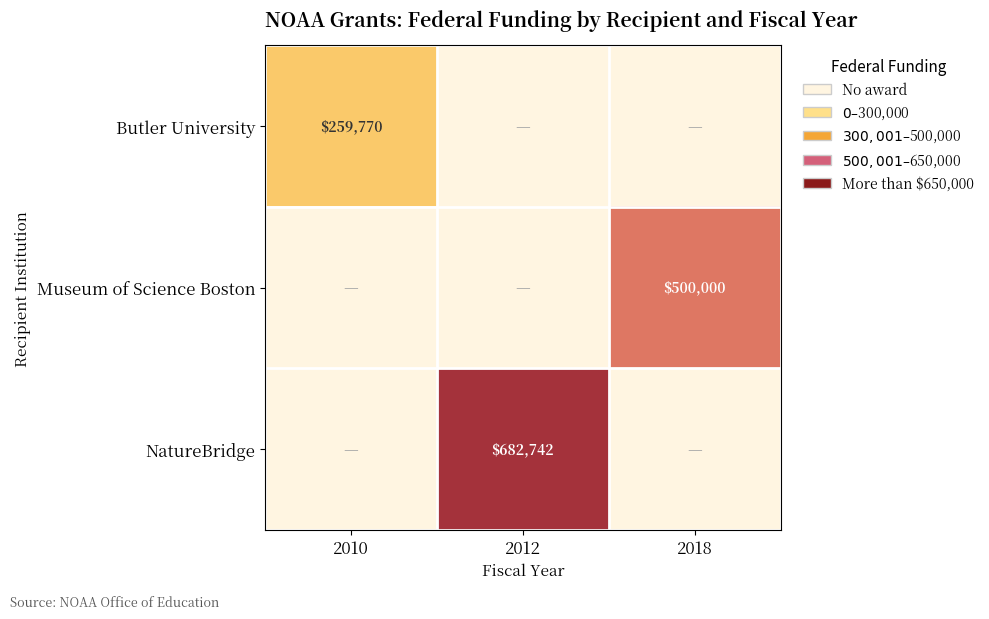

Is the value of Museum of Science Boston at 2018 greater than the value of Butler University at 2010?

Yes